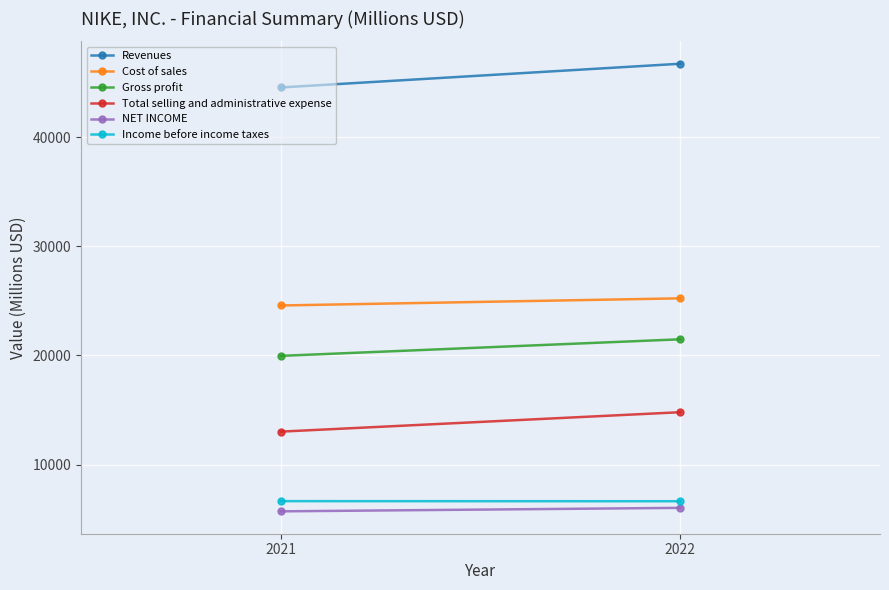

What is the sum of all Income before income taxes values?

13312